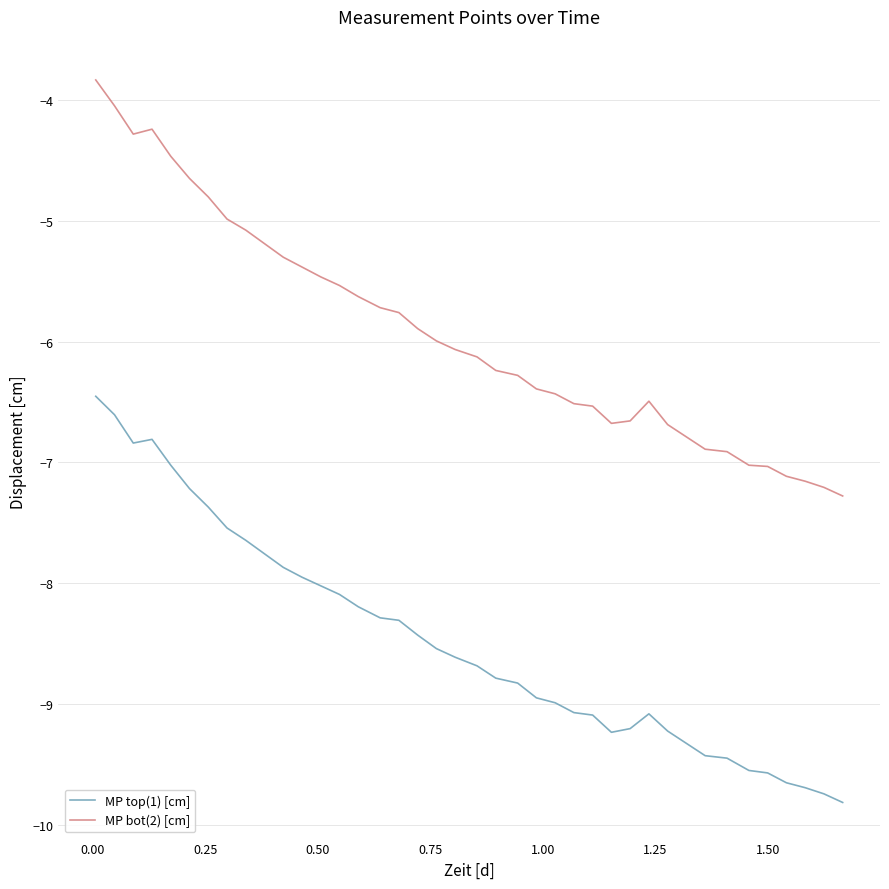

True or false: MP top(1) [cm] and MP bot(2) [cm] cross at least once.

False